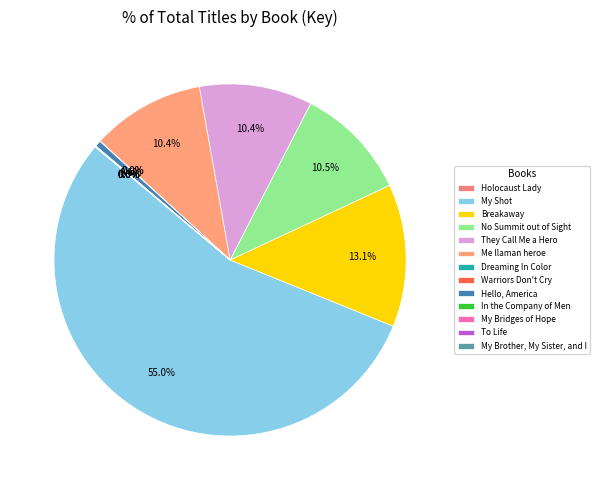

To the nearest percent, what portion does Breakaway represent?

13%